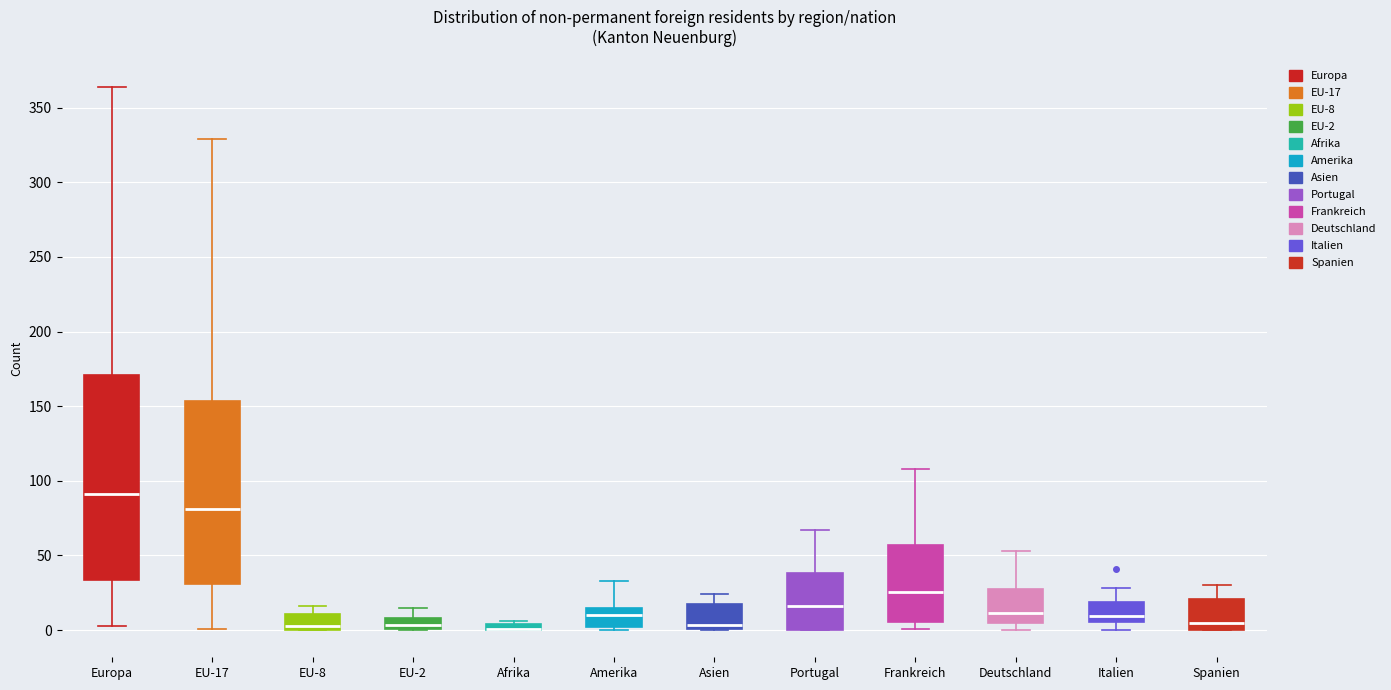

Where is the lower edge of the box for Frankreich on the y-axis? The values are not printed on the chart, so give them approximately, as read against the axis.

5